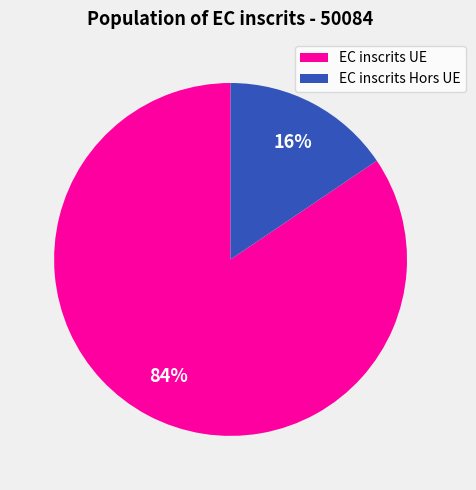

Which category accounts for the majority?

EC inscrits UE